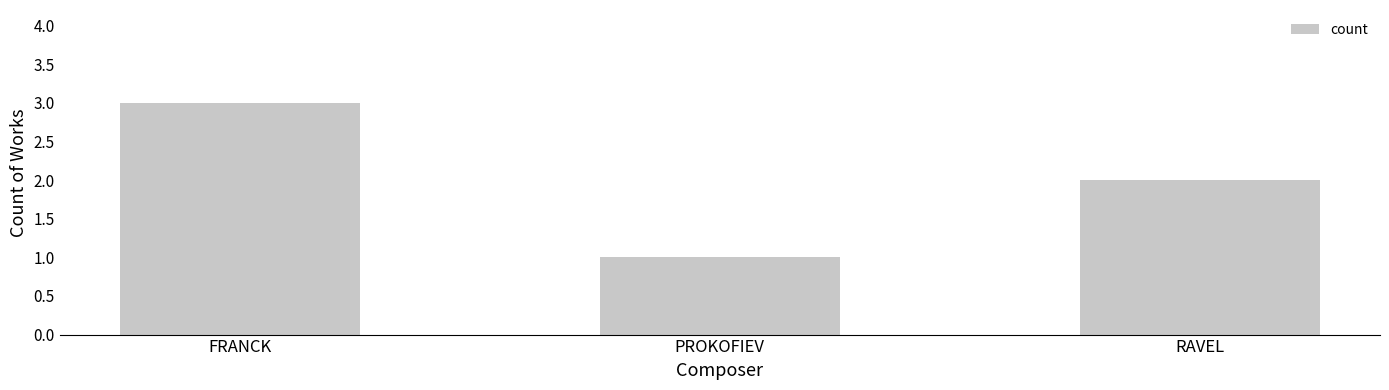

What is the smallest value displayed?

1